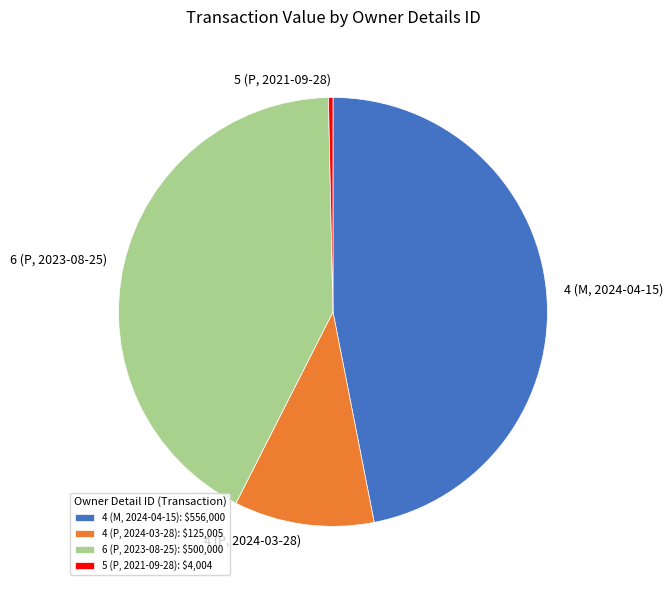

Count the number of slices in the pie.

4